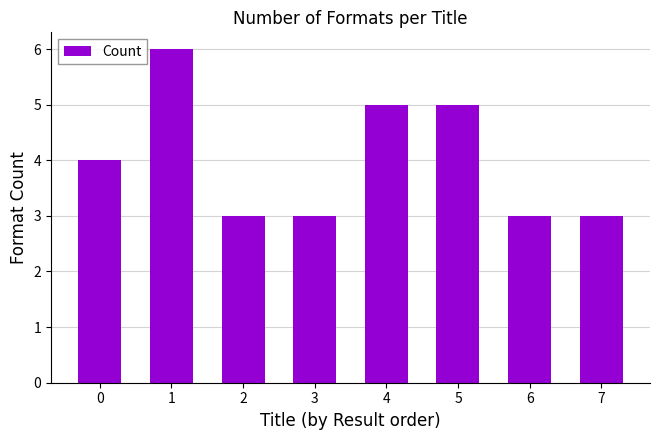

Approximately how many times larger is the value at 3 compared to 1?

0.5